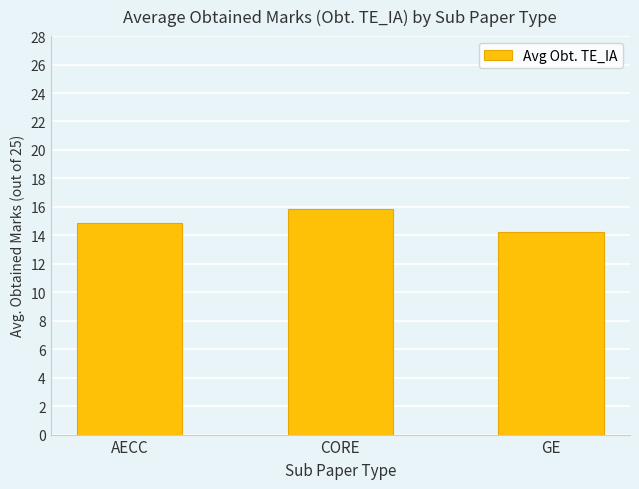

Is it true that the value at GE is 5.3?

False